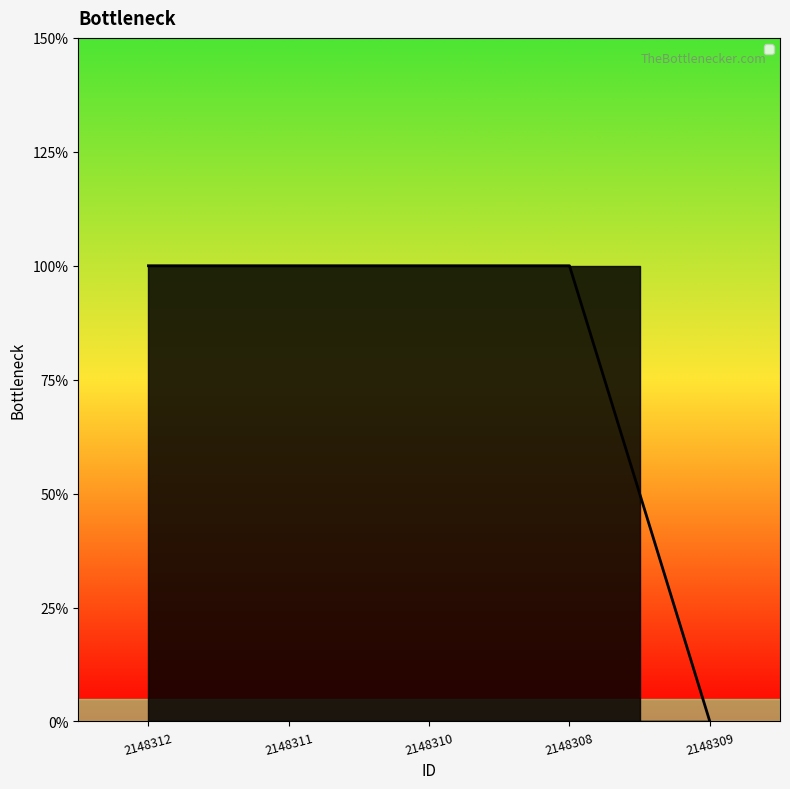

List the labels in order of value, smallest first.

2148309, 2148312, 2148311, 2148310, 2148308